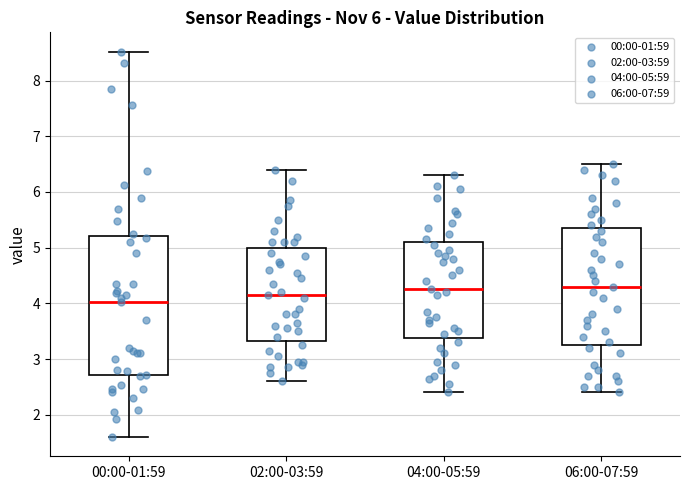

Comparing the boxes themselves (not the whiskers), which one is the tallest?

00:00-01:59